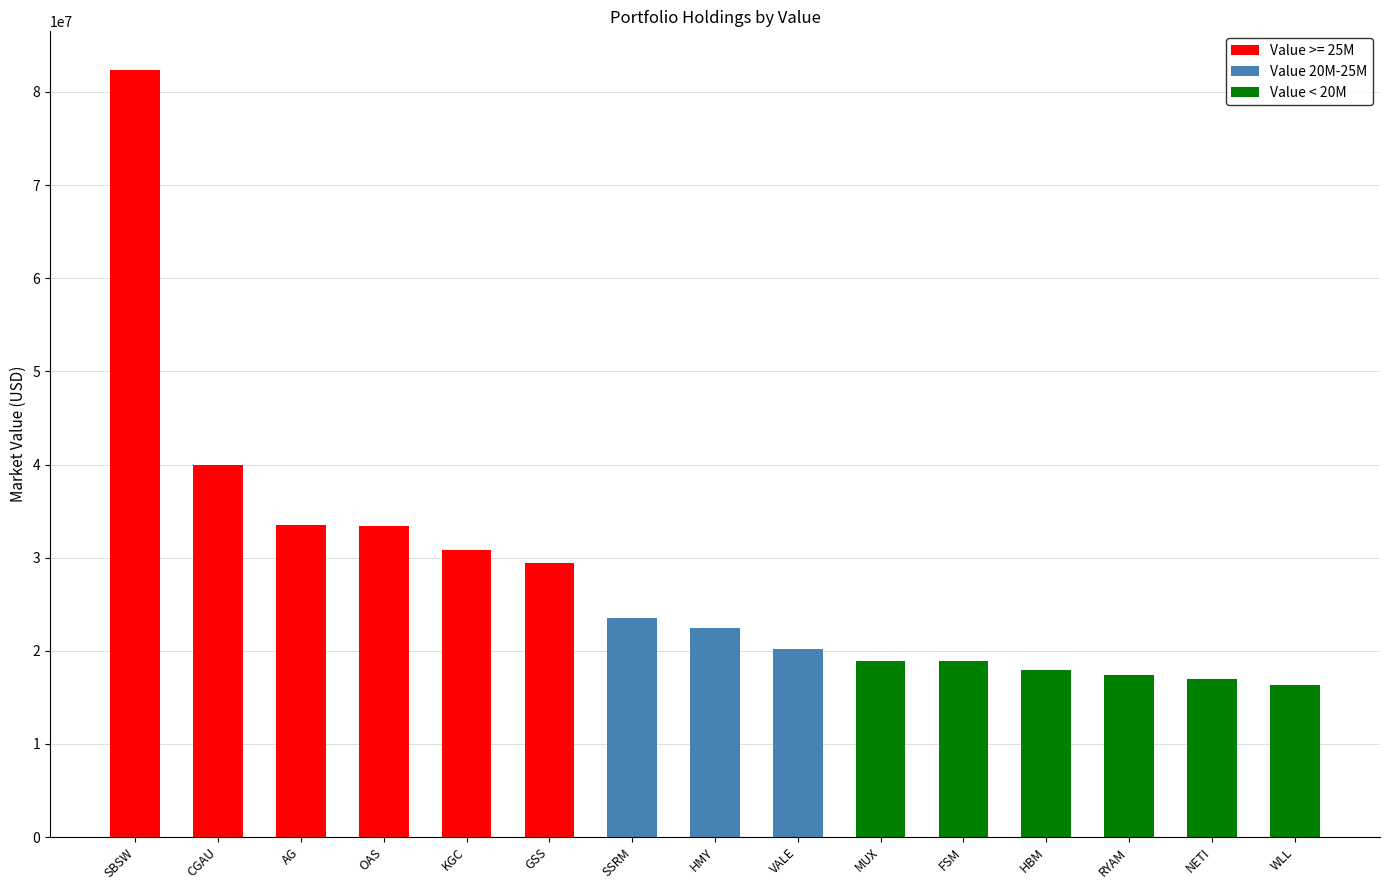

Where is the data nearest to the value 49377500?

CGAU